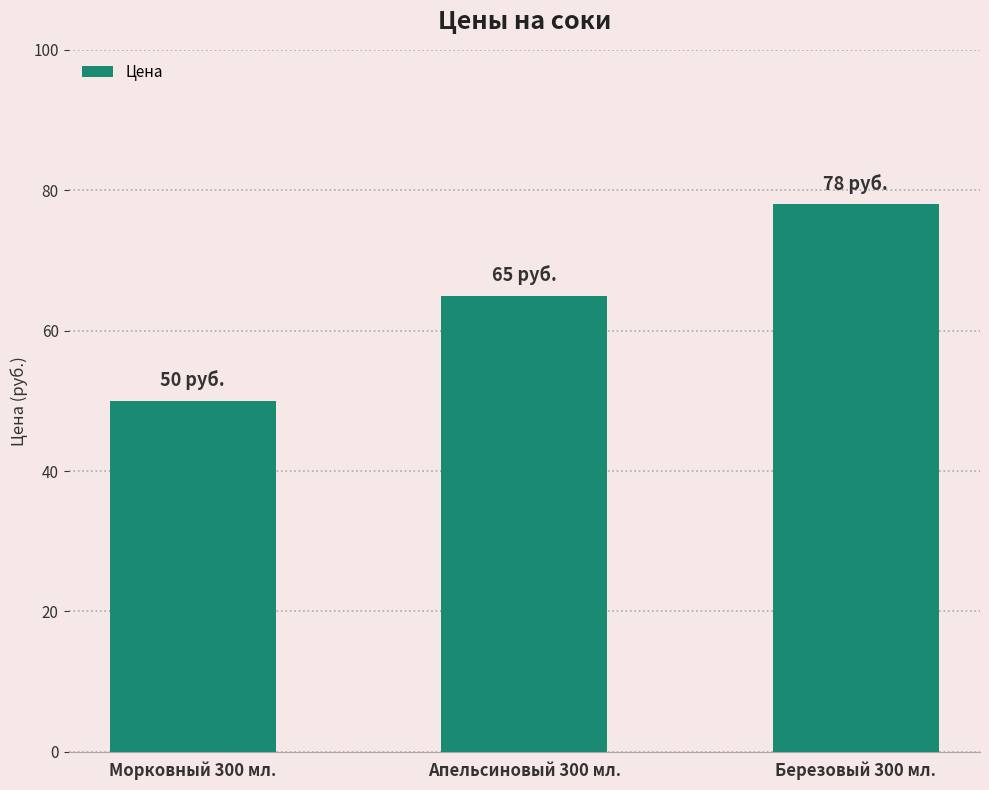

What is the greatest value displayed?

78